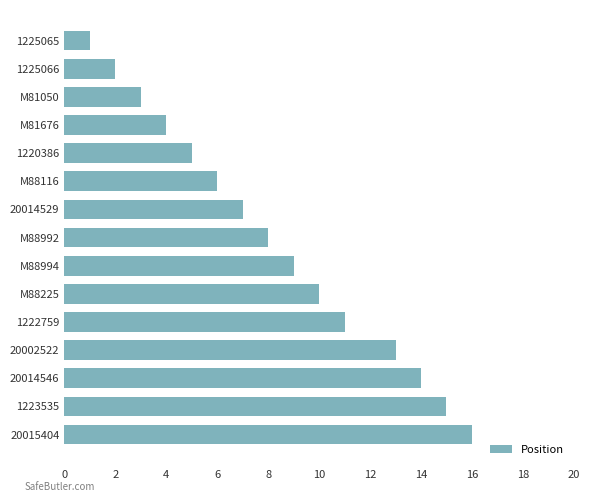

The chart shows a value of 10 at 20014529. True or false?

False